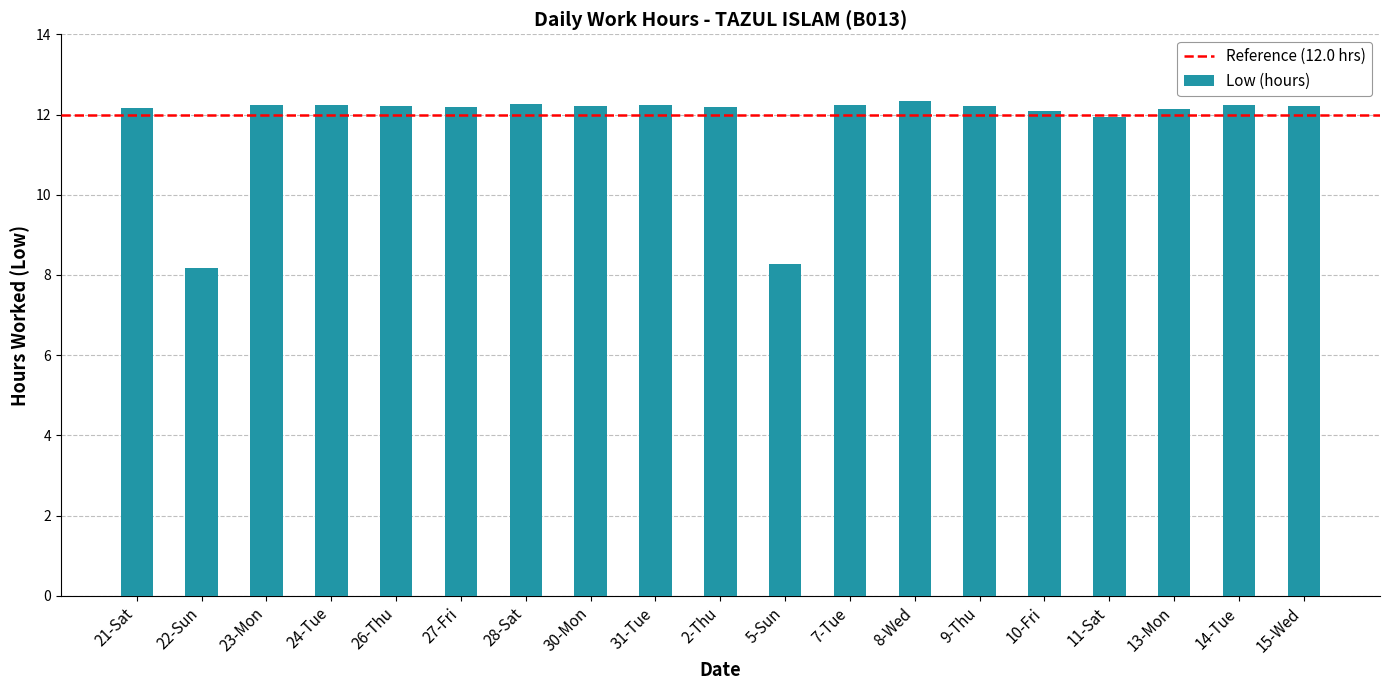

The value at 5-Sun is 13.7. True or false?

False